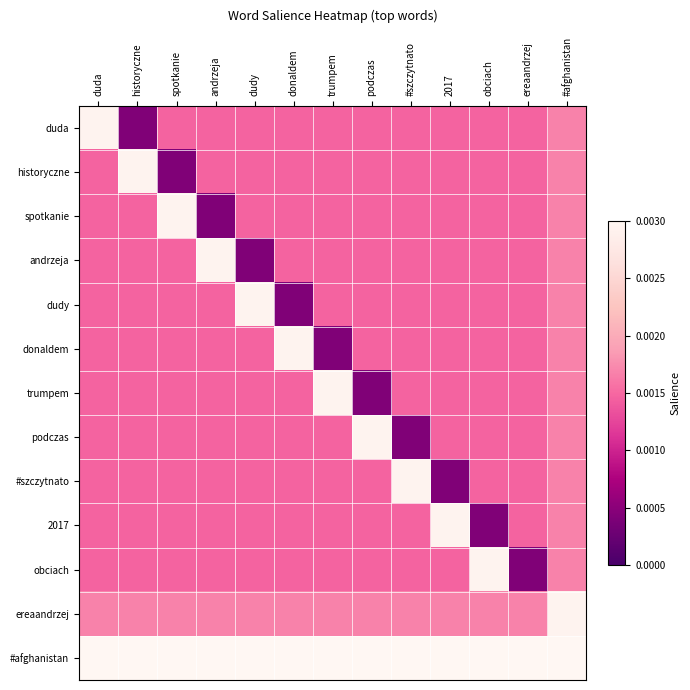

Reading right to left, what are all the values shown in this chart?

duda: #afghanistan=0.0	ereaandrzej=0.0	obciach=0.0	2017=0.0	#szczytnato=0.0	podczas=0.0	trumpem=0.0	donaldem=0.0	dudy=0.0	andrzeja=0.0	spotkanie=0.0	historyczne=0.0	duda=0.0
historyczne: #afghanistan=0.0	ereaandrzej=0.0	obciach=0.0	2017=0.0	#szczytnato=0.0	podczas=0.0	trumpem=0.0	donaldem=0.0	dudy=0.0	andrzeja=0.0	spotkanie=0.0	historyczne=0.0	duda=0.0
spotkanie: #afghanistan=0.0	ereaandrzej=0.0	obciach=0.0	2017=0.0	#szczytnato=0.0	podczas=0.0	trumpem=0.0	donaldem=0.0	dudy=0.0	andrzeja=0.0	spotkanie=0.0	historyczne=0.0	duda=0.0
andrzeja: #afghanistan=0.0	ereaandrzej=0.0	obciach=0.0	2017=0.0	#szczytnato=0.0	podczas=0.0	trumpem=0.0	donaldem=0.0	dudy=0.0	andrzeja=0.0	spotkanie=0.0	historyczne=0.0	duda=0.0
dudy: #afghanistan=0.0	ereaandrzej=0.0	obciach=0.0	2017=0.0	#szczytnato=0.0	podczas=0.0	trumpem=0.0	donaldem=0.0	dudy=0.0	andrzeja=0.0	spotkanie=0.0	historyczne=0.0	duda=0.0
donaldem: #afghanistan=0.0	ereaandrzej=0.0	obciach=0.0	2017=0.0	#szczytnato=0.0	podczas=0.0	trumpem=0.0	donaldem=0.0	dudy=0.0	andrzeja=0.0	spotkanie=0.0	historyczne=0.0	duda=0.0
trumpem: #afghanistan=0.0	ereaandrzej=0.0	obciach=0.0	2017=0.0	#szczytnato=0.0	podczas=0.0	trumpem=0.0	donaldem=0.0	dudy=0.0	andrzeja=0.0	spotkanie=0.0	historyczne=0.0	duda=0.0
podczas: #afghanistan=0.0	ereaandrzej=0.0	obciach=0.0	2017=0.0	#szczytnato=0.0	podczas=0.0	trumpem=0.0	donaldem=0.0	dudy=0.0	andrzeja=0.0	spotkanie=0.0	historyczne=0.0	duda=0.0
#szczytnato: #afghanistan=0.0	ereaandrzej=0.0	obciach=0.0	2017=0.0	#szczytnato=0.0	podczas=0.0	trumpem=0.0	donaldem=0.0	dudy=0.0	andrzeja=0.0	spotkanie=0.0	historyczne=0.0	duda=0.0
2017: #afghanistan=0.0	ereaandrzej=0.0	obciach=0.0	2017=0.0	#szczytnato=0.0	podczas=0.0	trumpem=0.0	donaldem=0.0	dudy=0.0	andrzeja=0.0	spotkanie=0.0	historyczne=0.0	duda=0.0
obciach: #afghanistan=0.0	ereaandrzej=0.0	obciach=0.0	2017=0.0	#szczytnato=0.0	podczas=0.0	trumpem=0.0	donaldem=0.0	dudy=0.0	andrzeja=0.0	spotkanie=0.0	historyczne=0.0	duda=0.0
ereaandrzej: #afghanistan=0.0	ereaandrzej=0.0	obciach=0.0	2017=0.0	#szczytnato=0.0	podczas=0.0	trumpem=0.0	donaldem=0.0	dudy=0.0	andrzeja=0.0	spotkanie=0.0	historyczne=0.0	duda=0.0
#afghanistan: #afghanistan=0.0	ereaandrzej=0.0	obciach=0.0	2017=0.0	#szczytnato=0.0	podczas=0.0	trumpem=0.0	donaldem=0.0	dudy=0.0	andrzeja=0.0	spotkanie=0.0	historyczne=0.0	duda=0.0